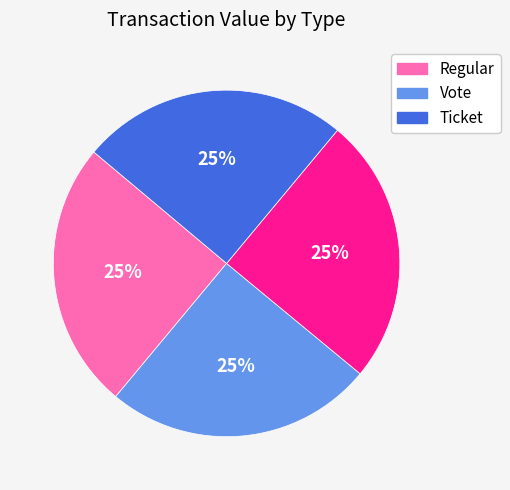

To the nearest percent, what is the average slice percentage?

25%